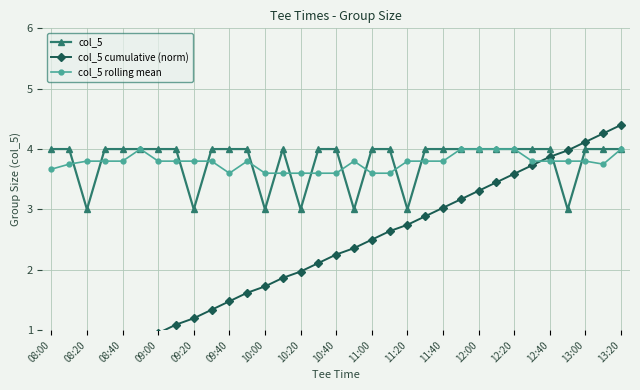

The col_5 series shows 4.0 at 08:40. True or false?

True